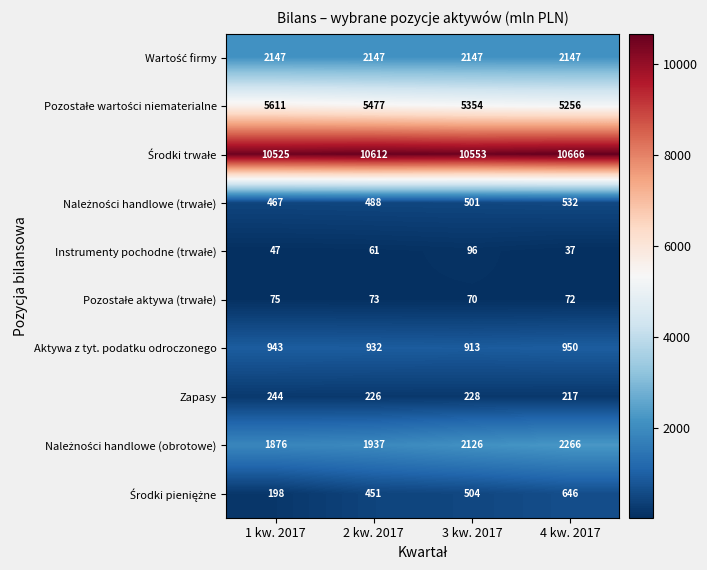

Which label corresponds to the largest value in the chart?

4 kw. 2017